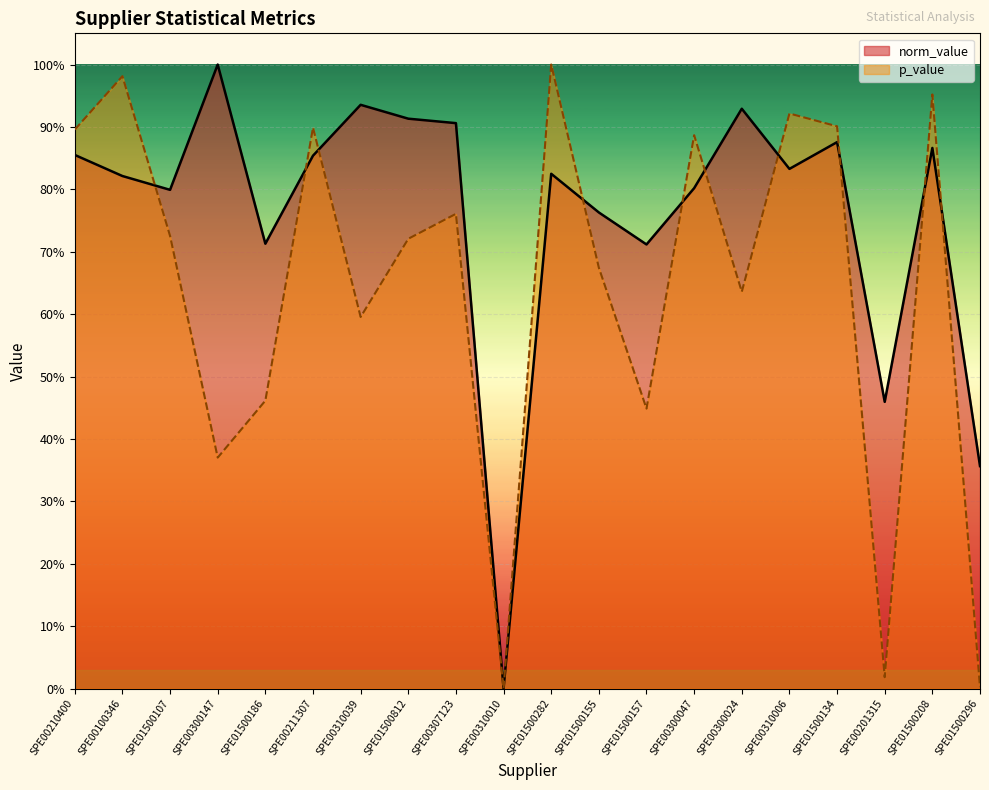

Reading right to left, list all the values displayed in this chart.

norm_value: 0.4	0.9	0.5	0.9	0.8	0.9	0.8	0.7	0.8	0.8	0.0	0.9	0.9	0.9	0.9	0.7	1.0	0.8	0.8	0.9
p_value: 0.0	1.0	0.0	0.9	0.9	0.6	0.9	0.4	0.7	1.0	0.0	0.8	0.7	0.6	0.9	0.5	0.4	0.7	1.0	0.9